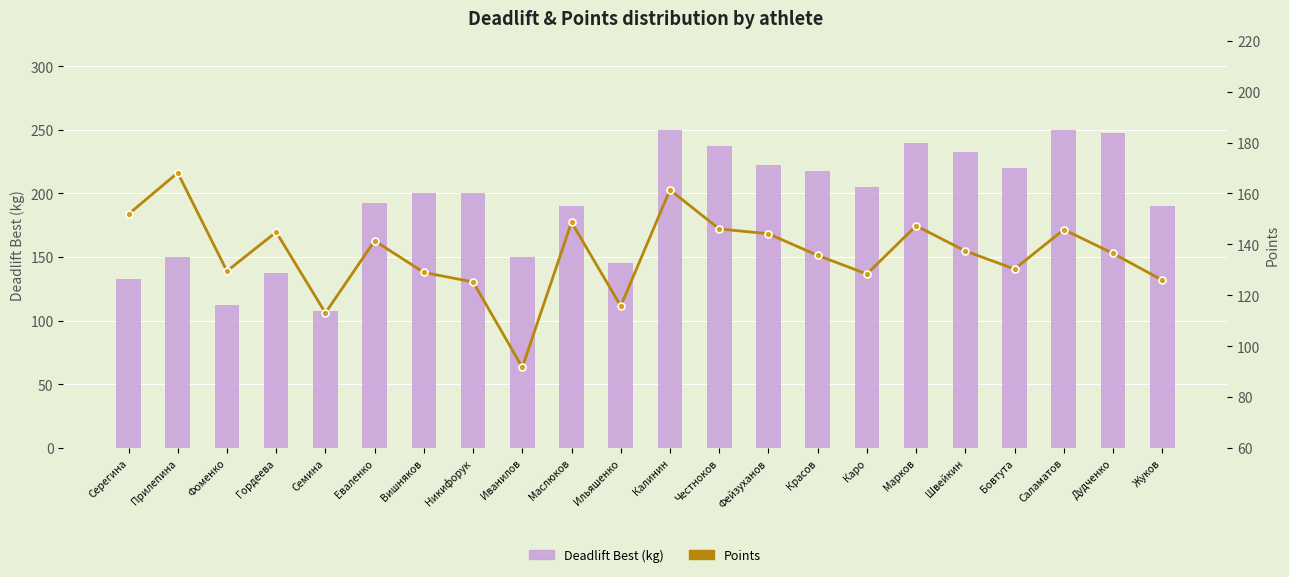

At which label does Points reach its minimum?

Иванилов